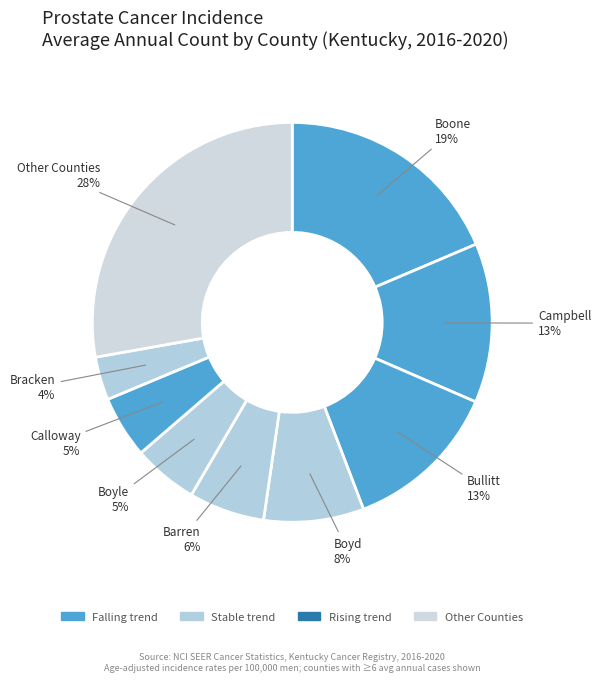

How many slices are in this pie chart?

9